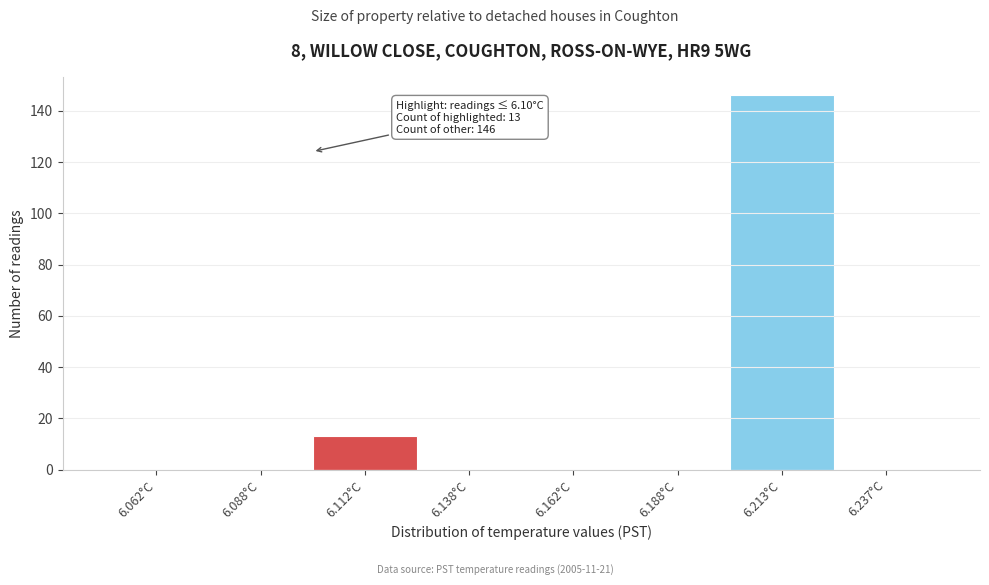

Which range on the x-axis has the tallest bar?

6.200 to 6.225